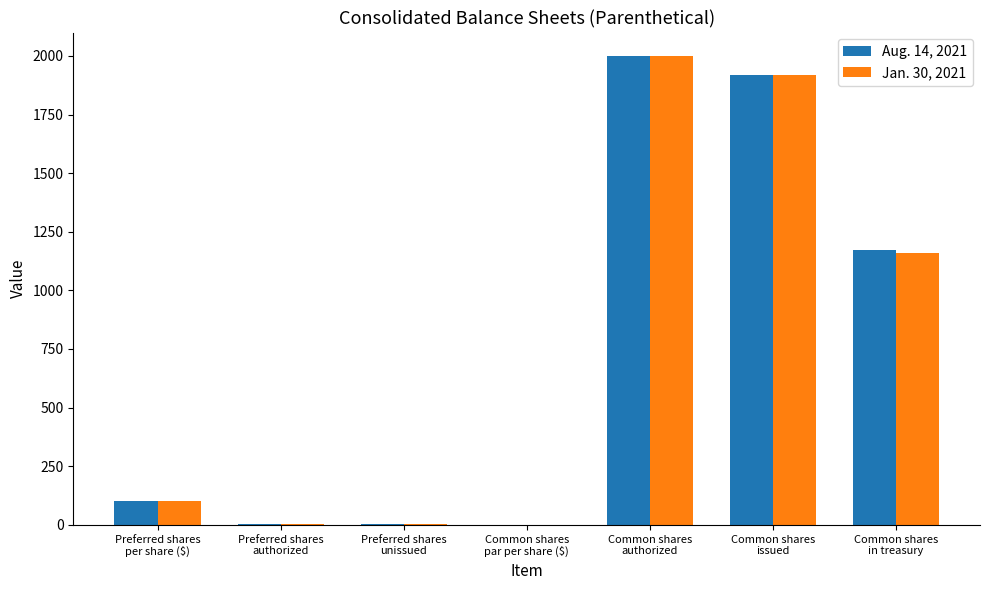

What is the sum of all Jan. 30, 2021 values?

5189